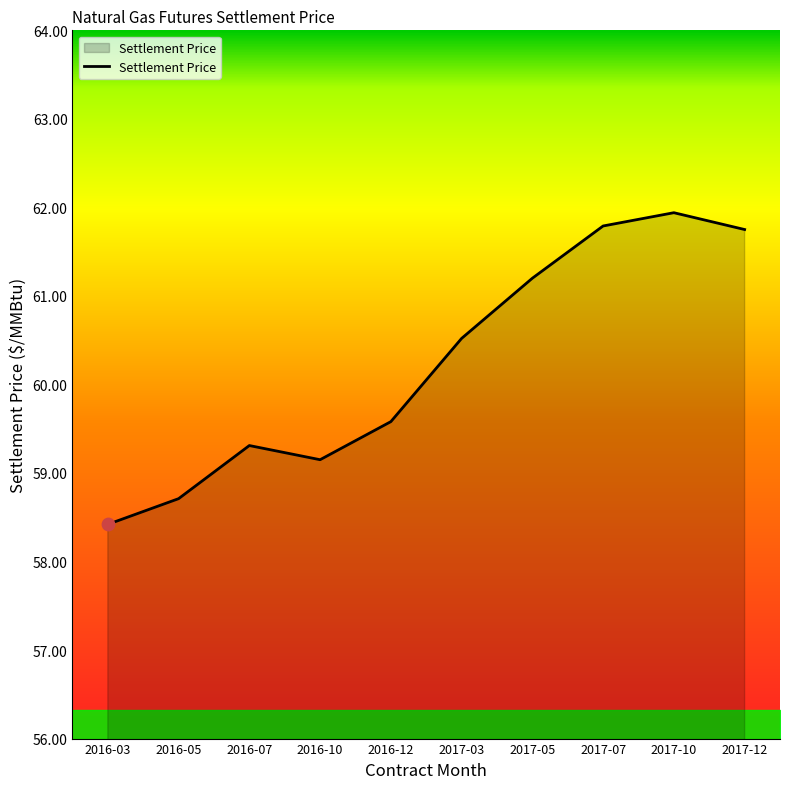

Which has a higher value, 2017-03 or 2016-05?

2017-03